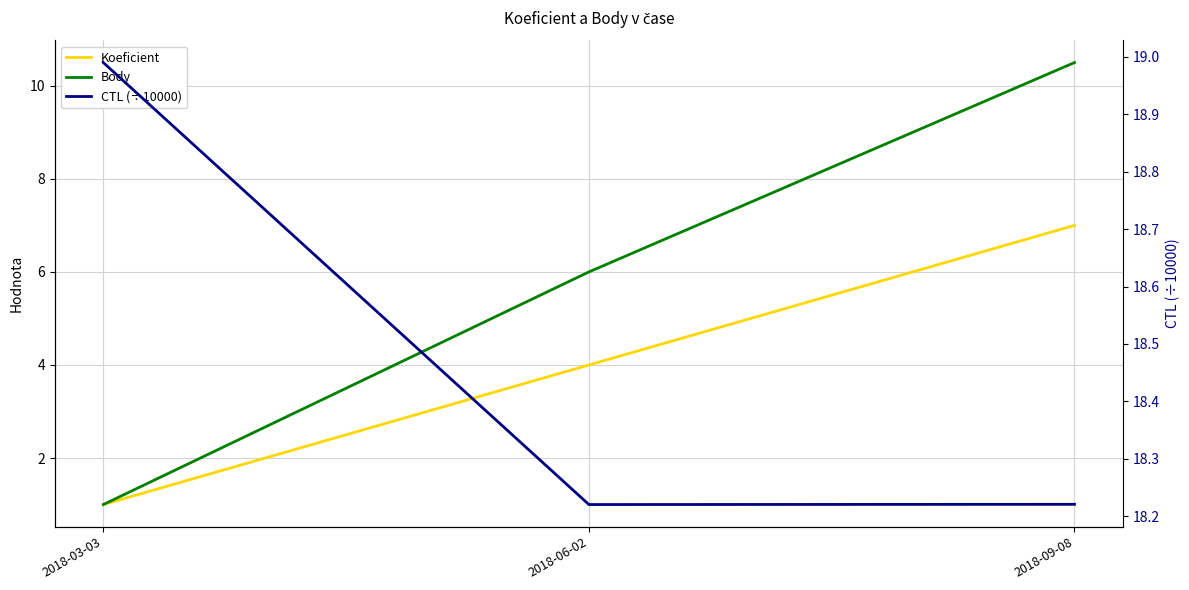

At which category is the sum across all series the highest?

2018-09-08